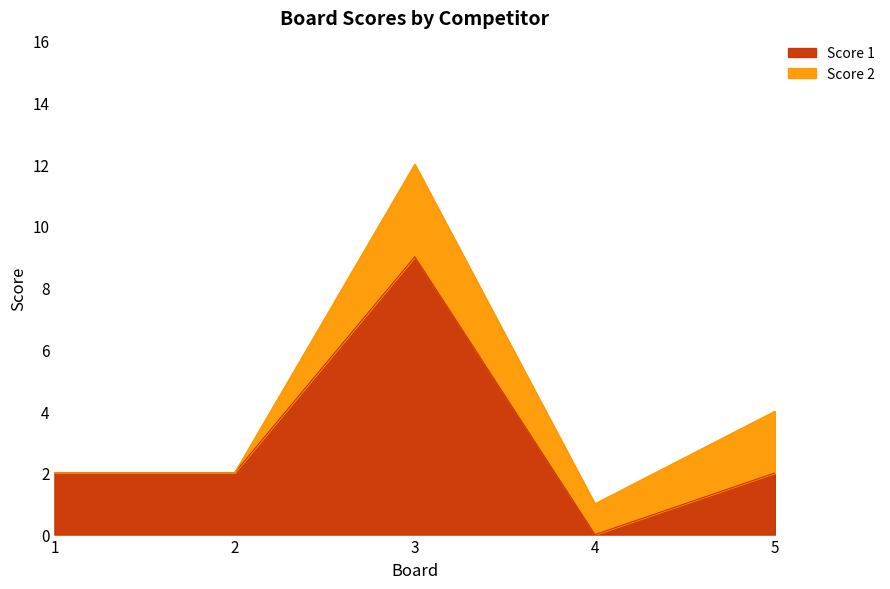

Rank the categories by value from lowest to highest.

4, 1, 2, 5, 3